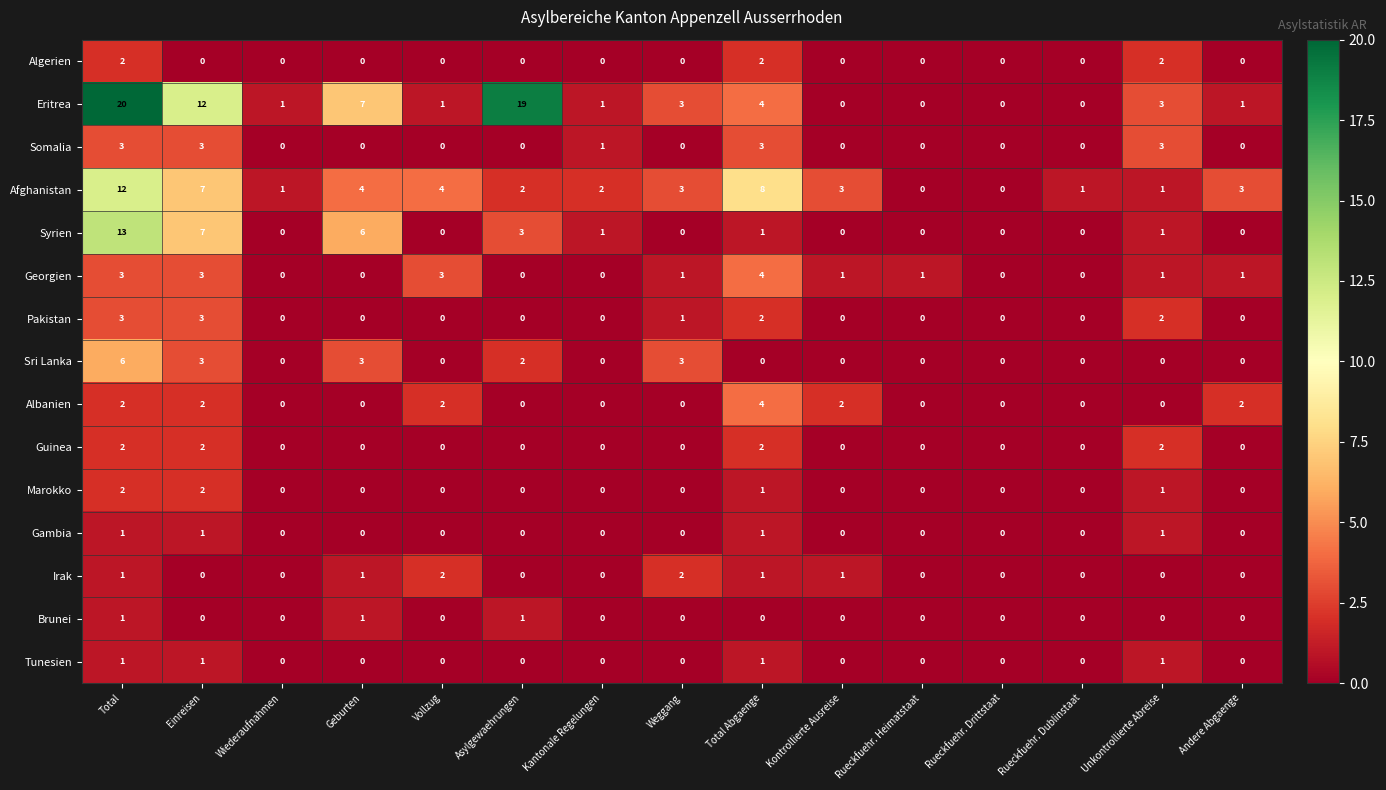

Which series has the largest total across all categories?

Eritrea